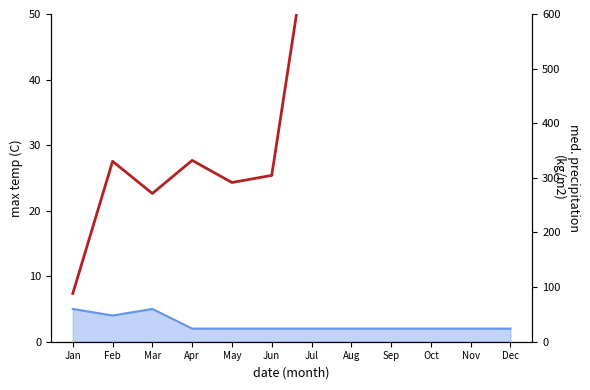

List the labels in order of value, smallest first.

Jan, Mar, May, Jun, Feb, Apr, Jul, Aug, Oct, Sep, Nov, Dec